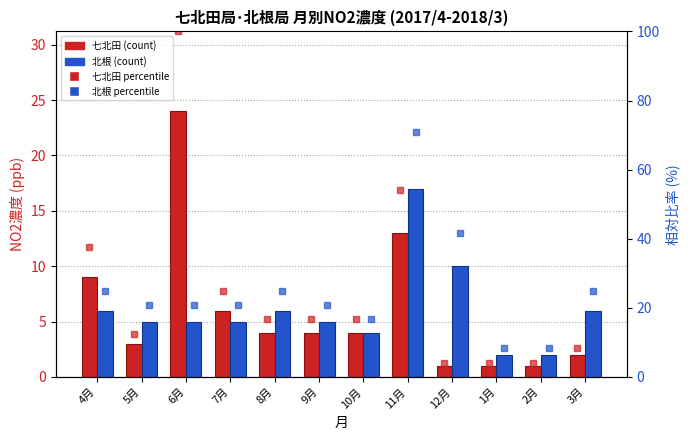

What value does the 北根 %ile series have at 4月?

25.0